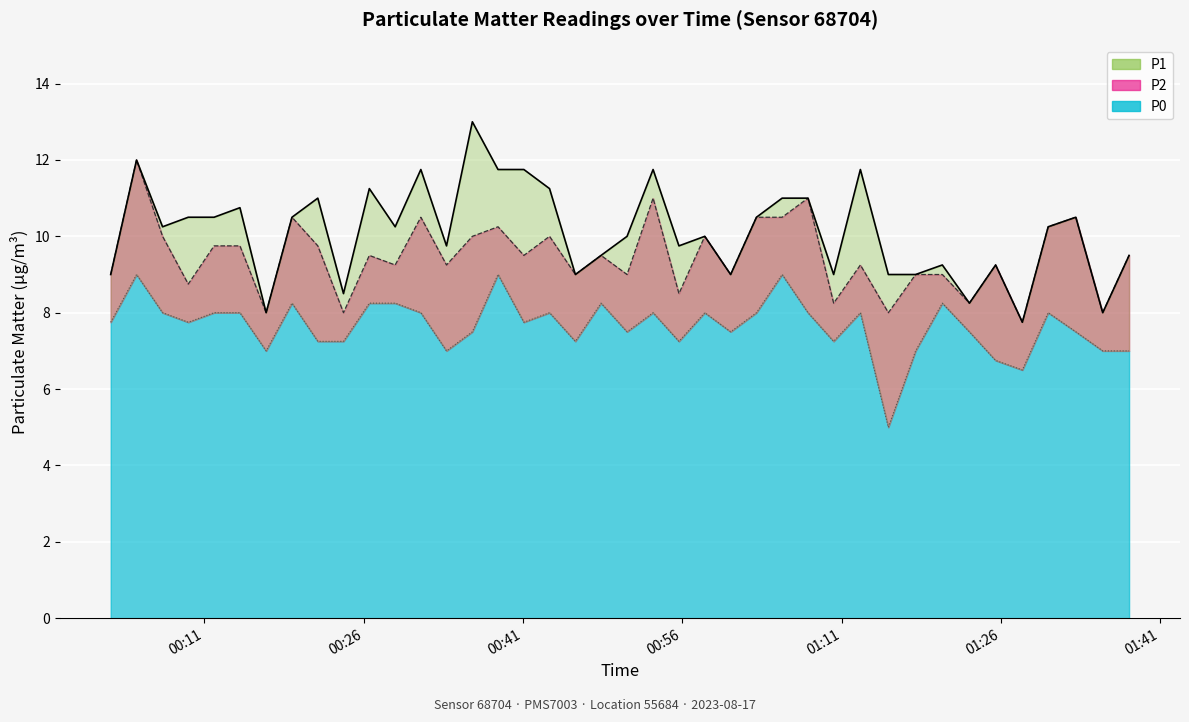

What is the label of the 1st point from the left?

2023-08-17T00:02:11